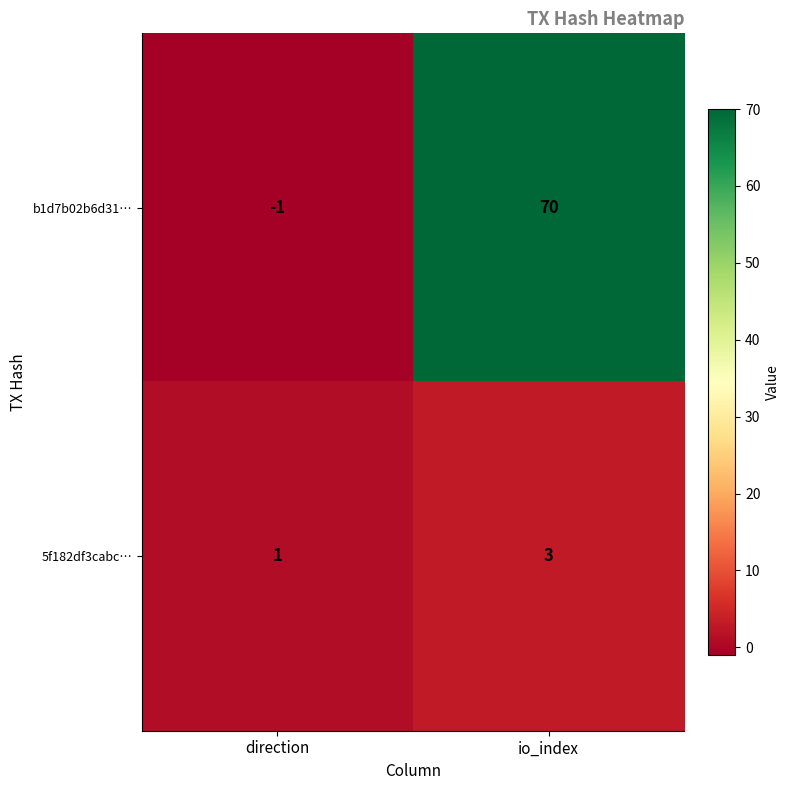

At which category does the chart reach its peak across all series?

io_index